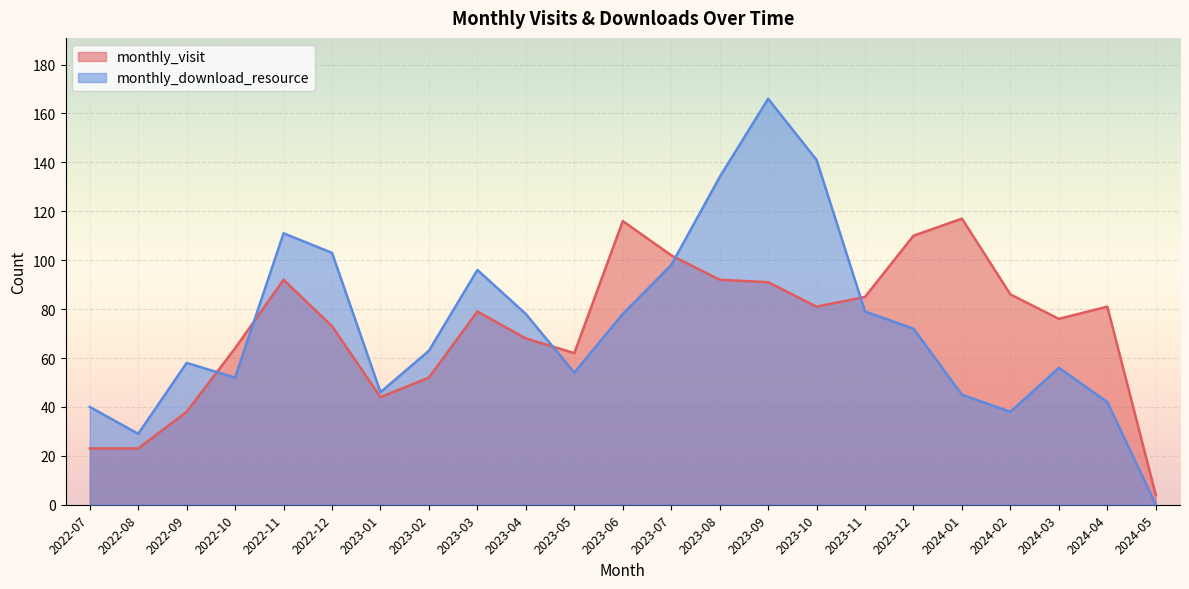

Does the chart display data point markers on the line(s)?

No